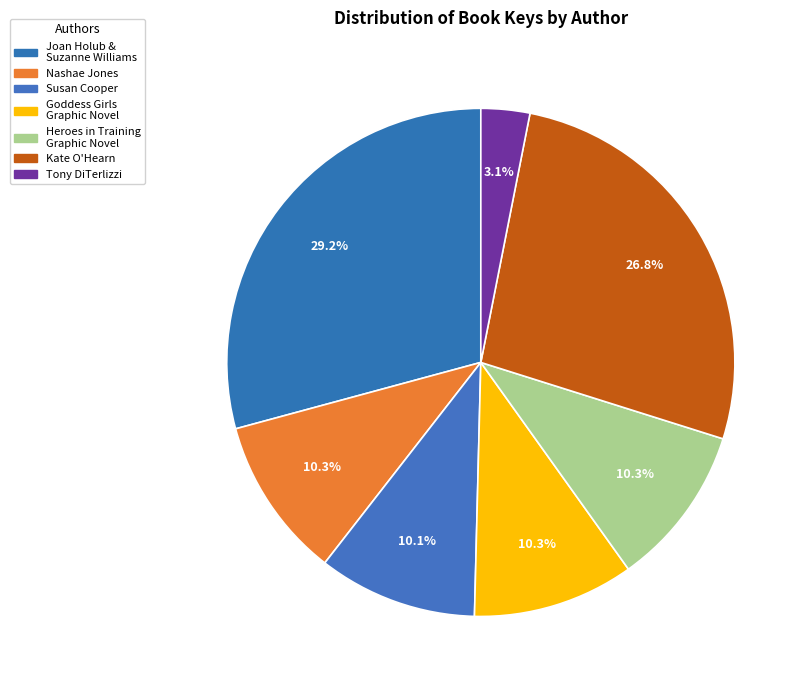

Is there any slice that represents more than half of the pie?

No